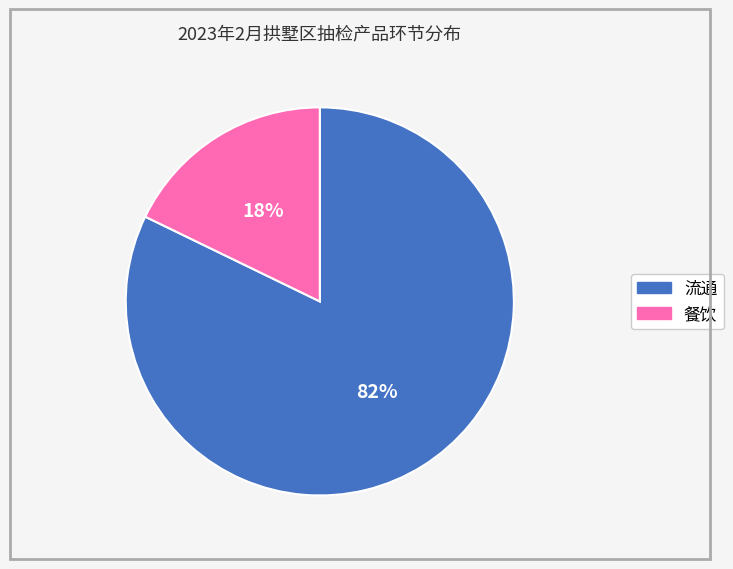

To the nearest percent, what portion does 餐饮 represent?

18%